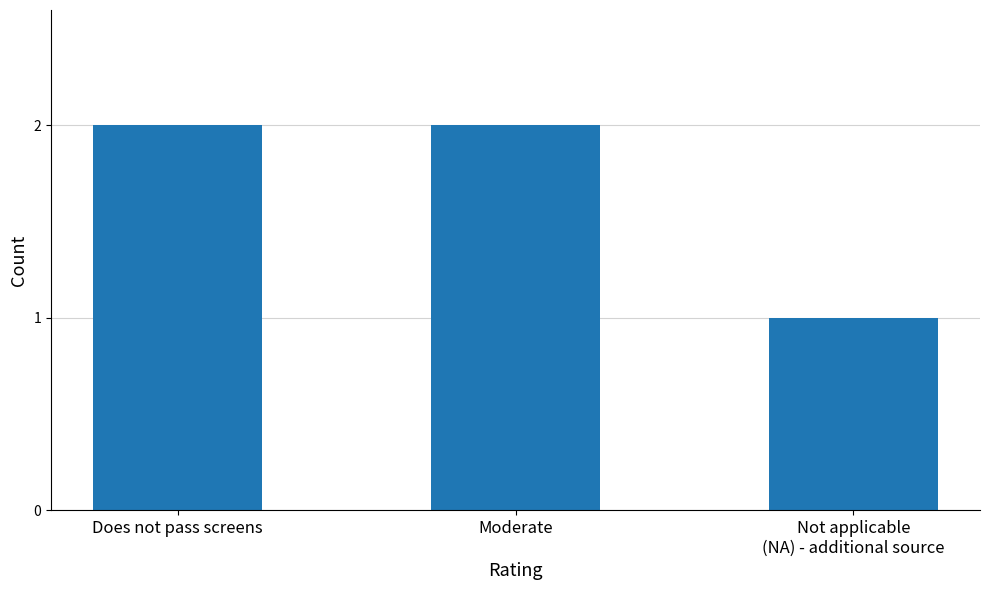

What is the ratio of the value at Does not pass screens to the value at Moderate?

1.0